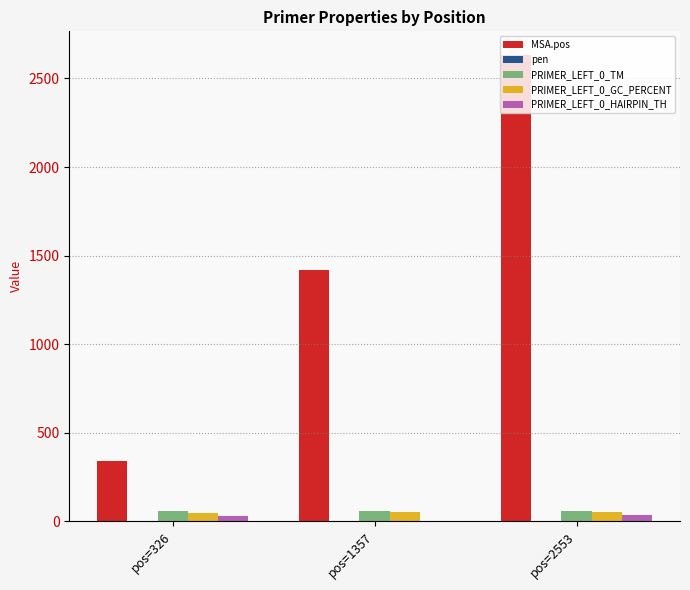

What is the sum of all MSA.pos values?

4395.0